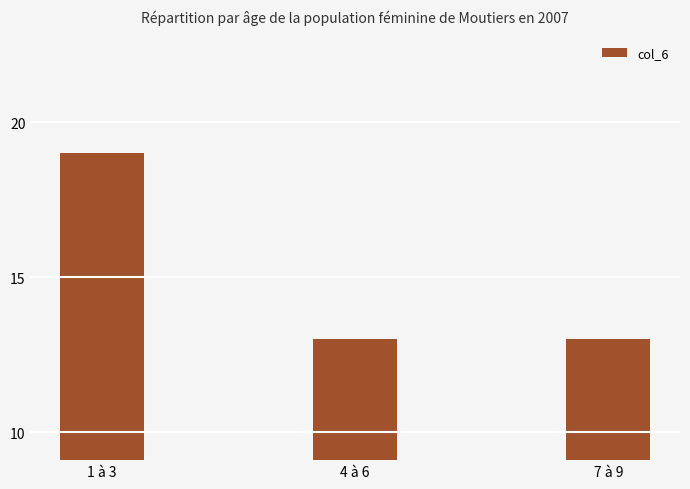

Read the value at 7 à 9.

13